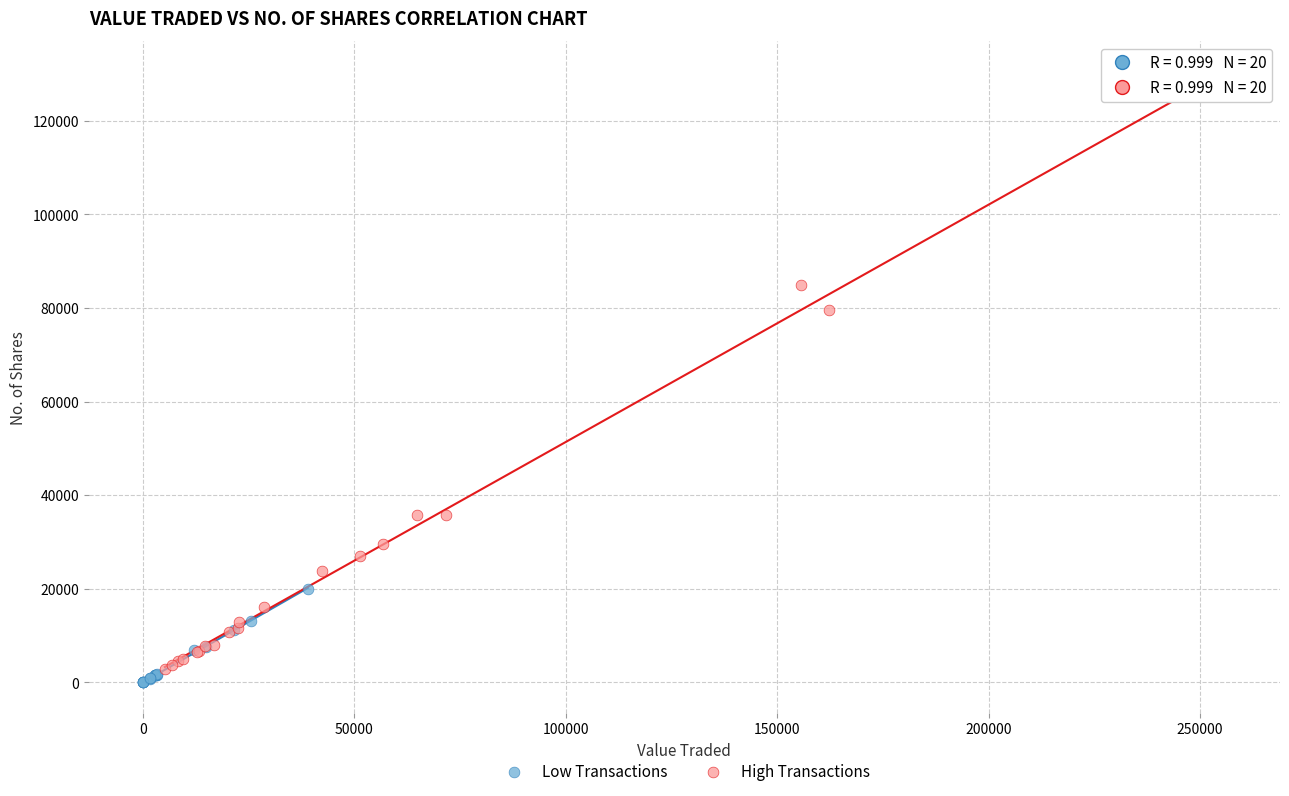

Which series has the widest spread of Y values?

High Transactions